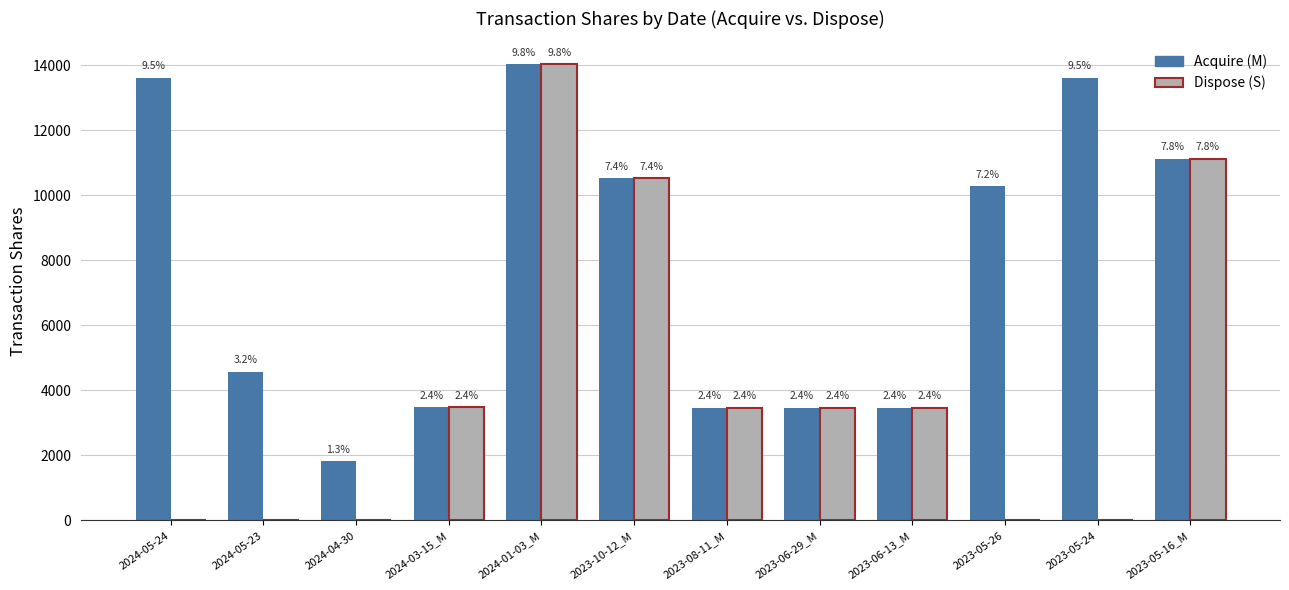

Is it true that Dispose (S) equals 6245 at 2023-06-29_M?

False